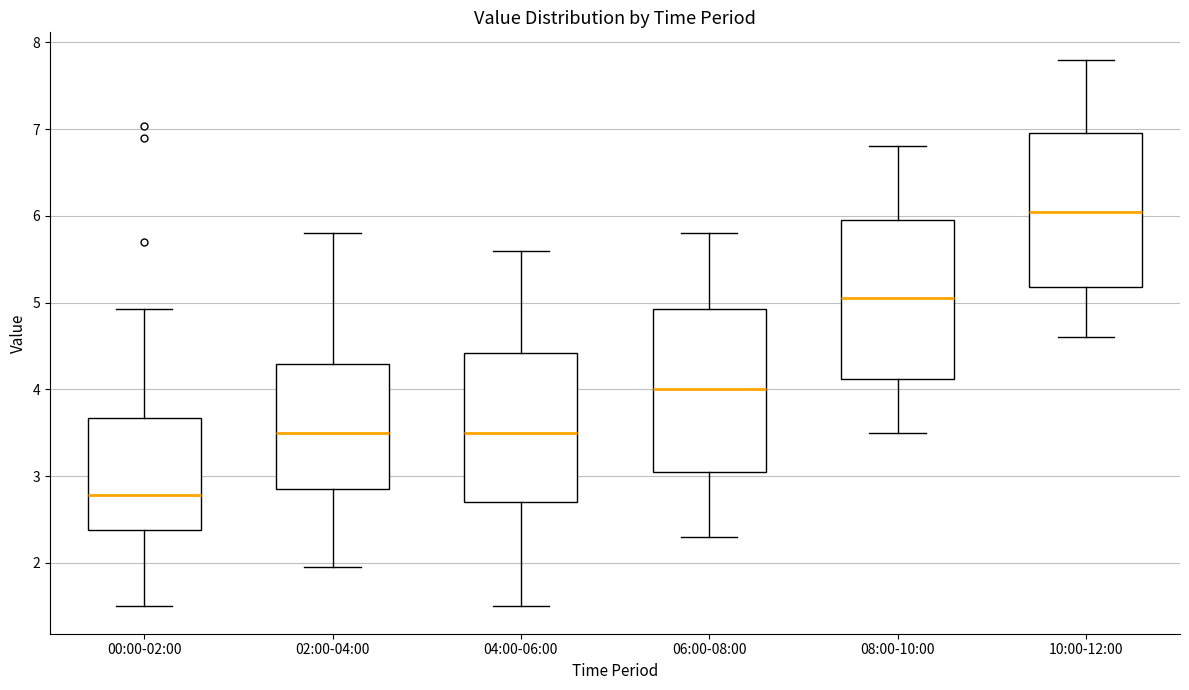

Where does the median line of the box for 08:00-10:00 sit on the y-axis? The values are not printed on the chart, so give them approximately, as read against the axis.

5.1